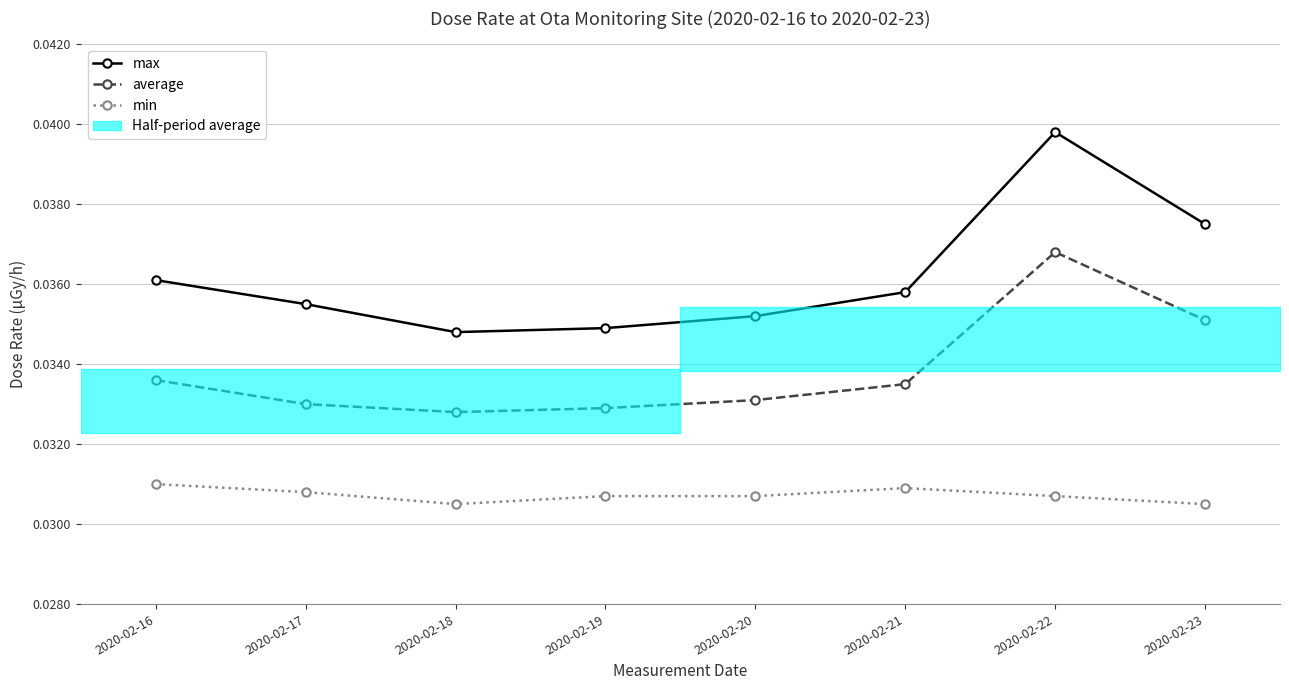

Is the value of min at 2020-02-22 greater than the value of max at 2020-02-23?

No